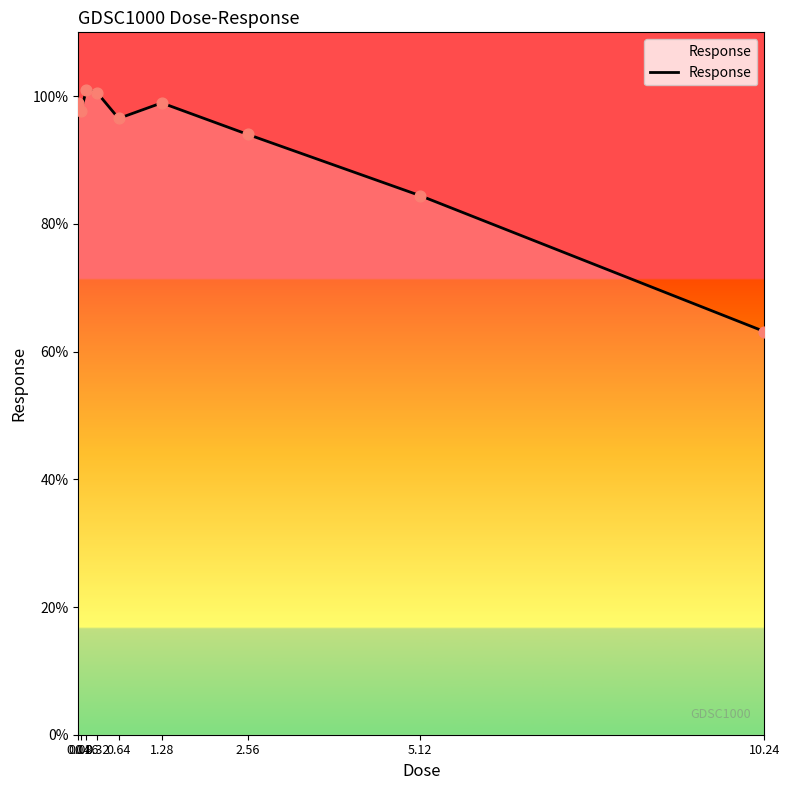

Approximately how many times larger is the value at 0.32 compared to 10.24?

1.6